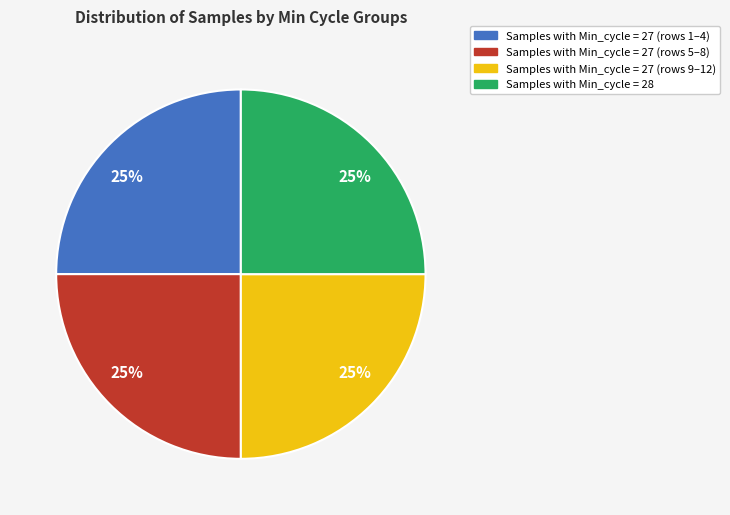

Is there any slice that represents more than half of the pie?

No